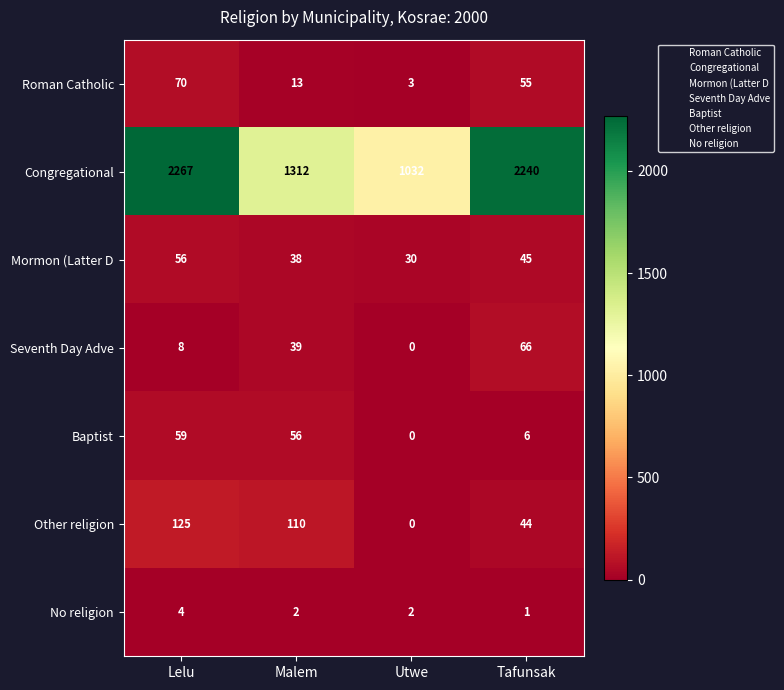

Which series changed the most between Malem and Tafunsak?

Congregational